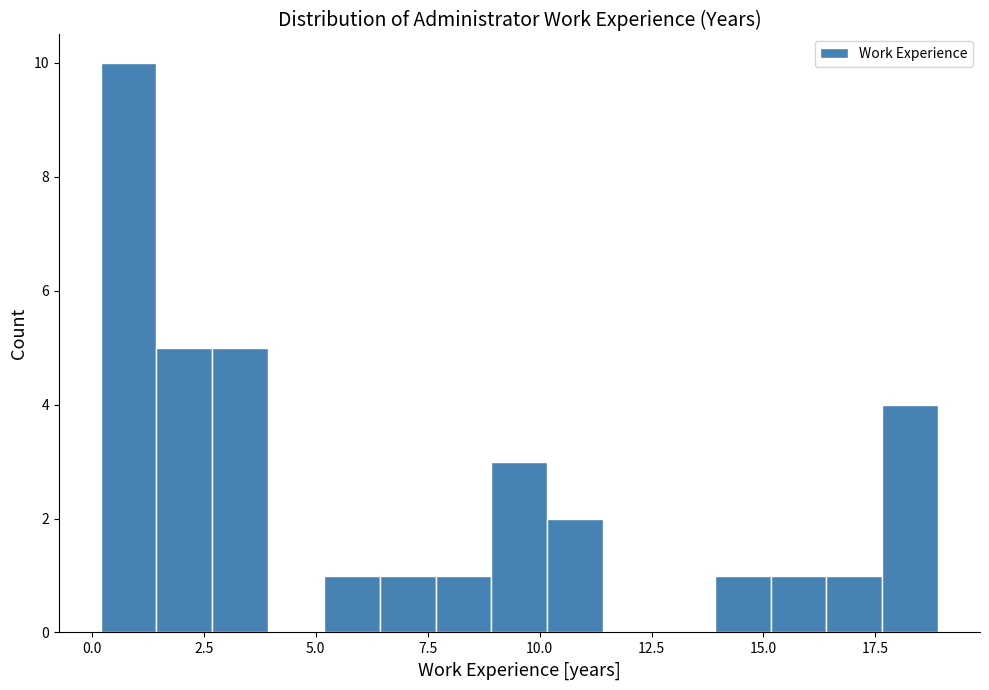

Around what value on the x-axis is the tallest bar? Give the approximate position of its centre, as read against the axis.

1.0